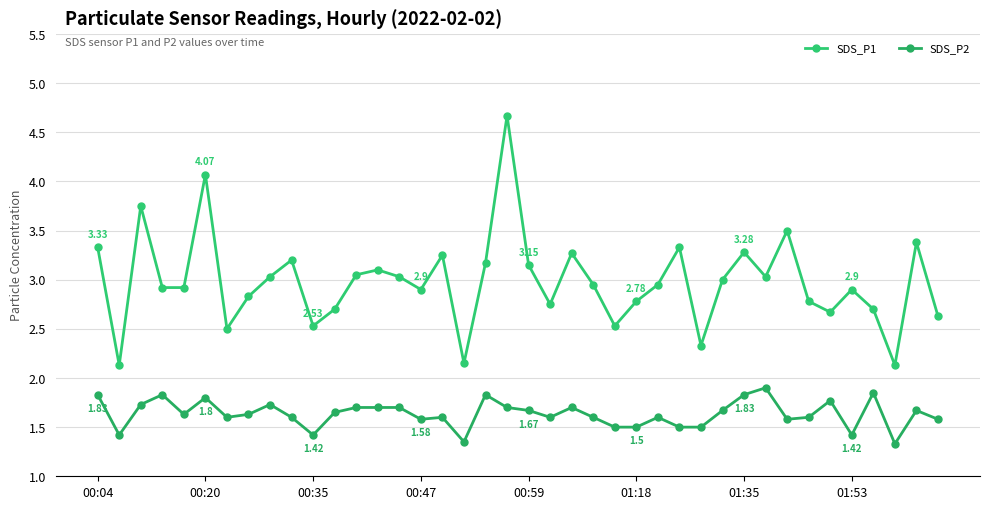

What is the average value of the SDS_P2 series?

1.6